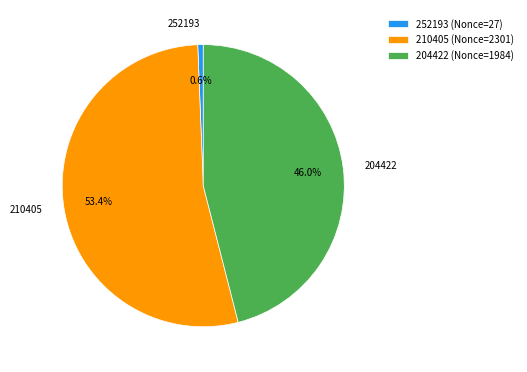

Is it true that 252193 is 9% of the pie?

False